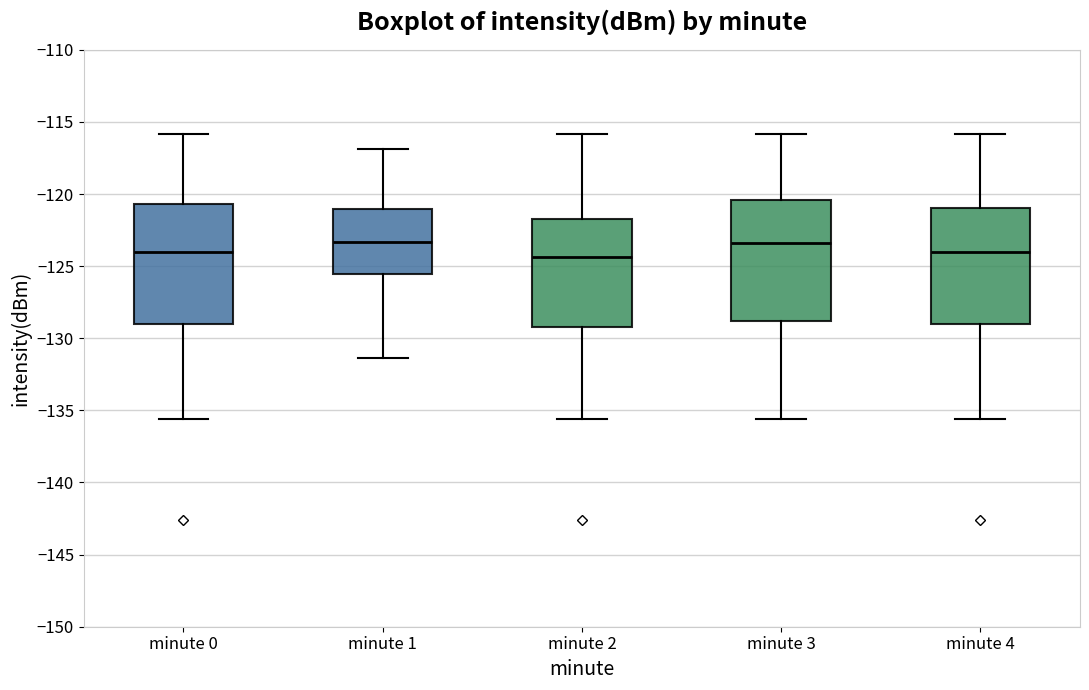

Where does the median line of the box for minute 2 sit on the y-axis? The values are not printed on the chart, so give them approximately, as read against the axis.

-124.5